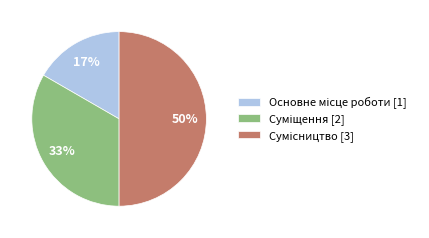

The Сумісництво slice represents 42% of the pie. True or false?

False